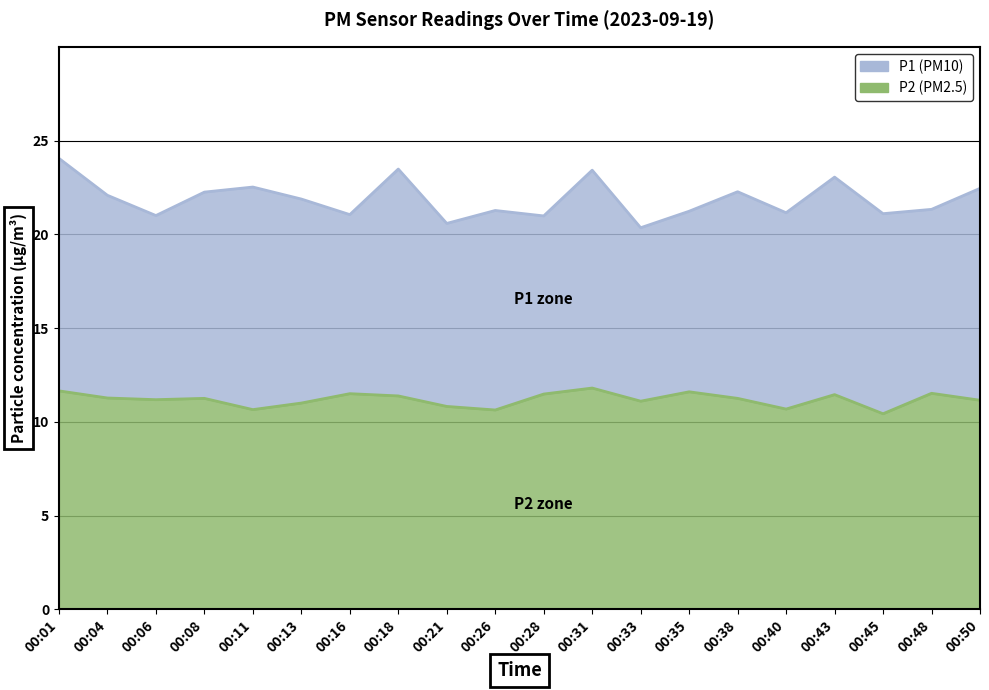

True or false: P2 has a value of 11.2 at 00:08.

True